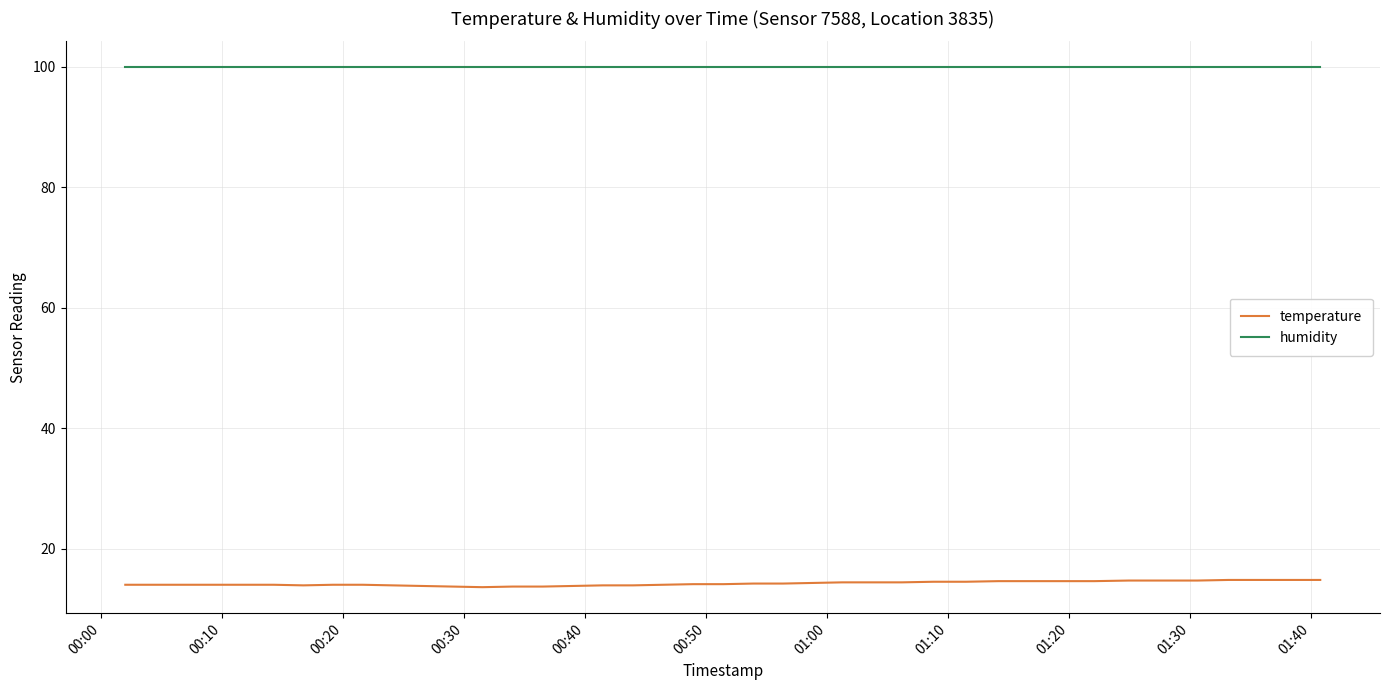

Which series has the largest total across all categories?

humidity